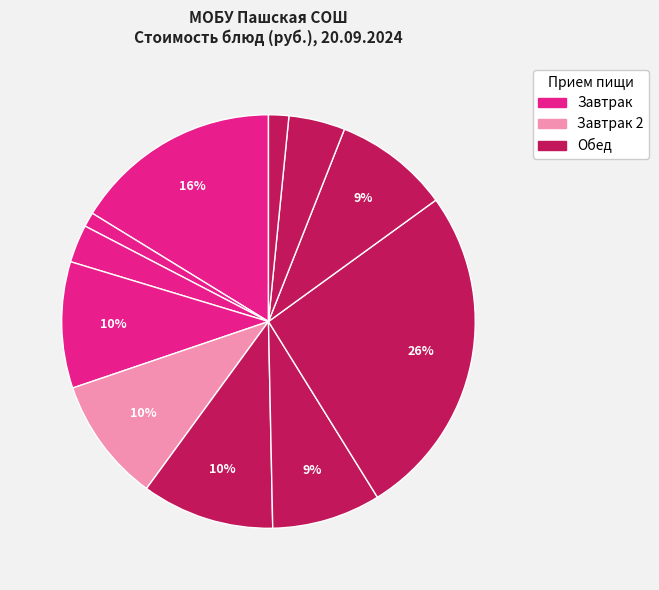

How many slices are in this pie chart?

11